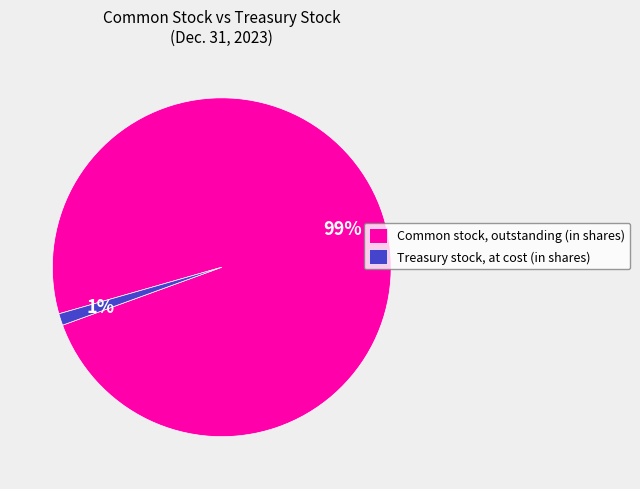

To the nearest percent, what is the difference between the largest and smallest slice percentages?

98%